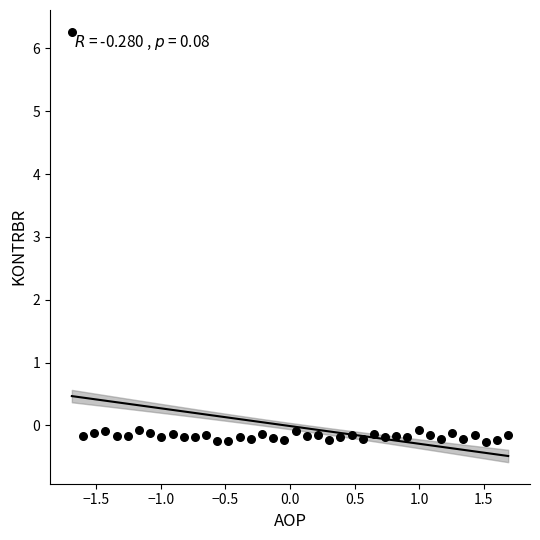

What is the range of Y values (max minus min)?

6.5